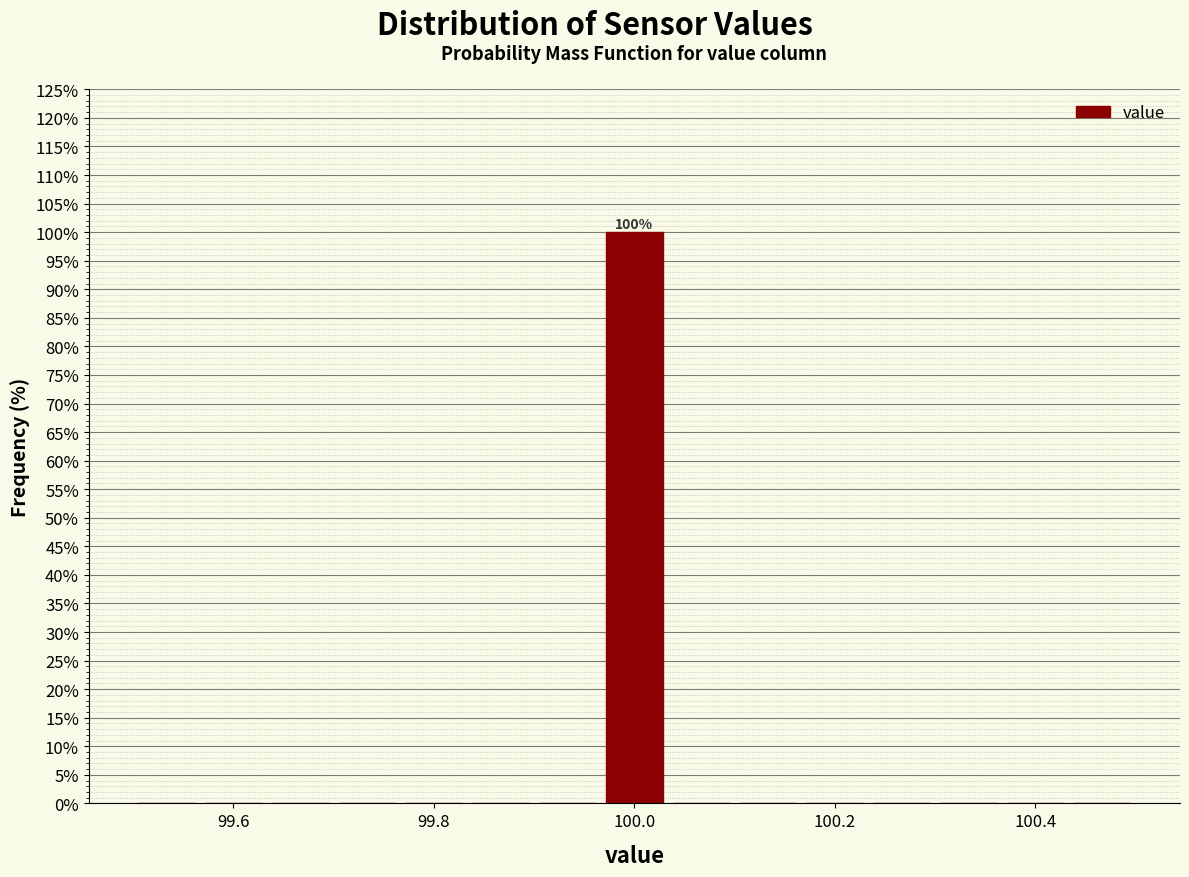

Read against the x-axis, roughly where is the centre of the tallest bar?

100.00